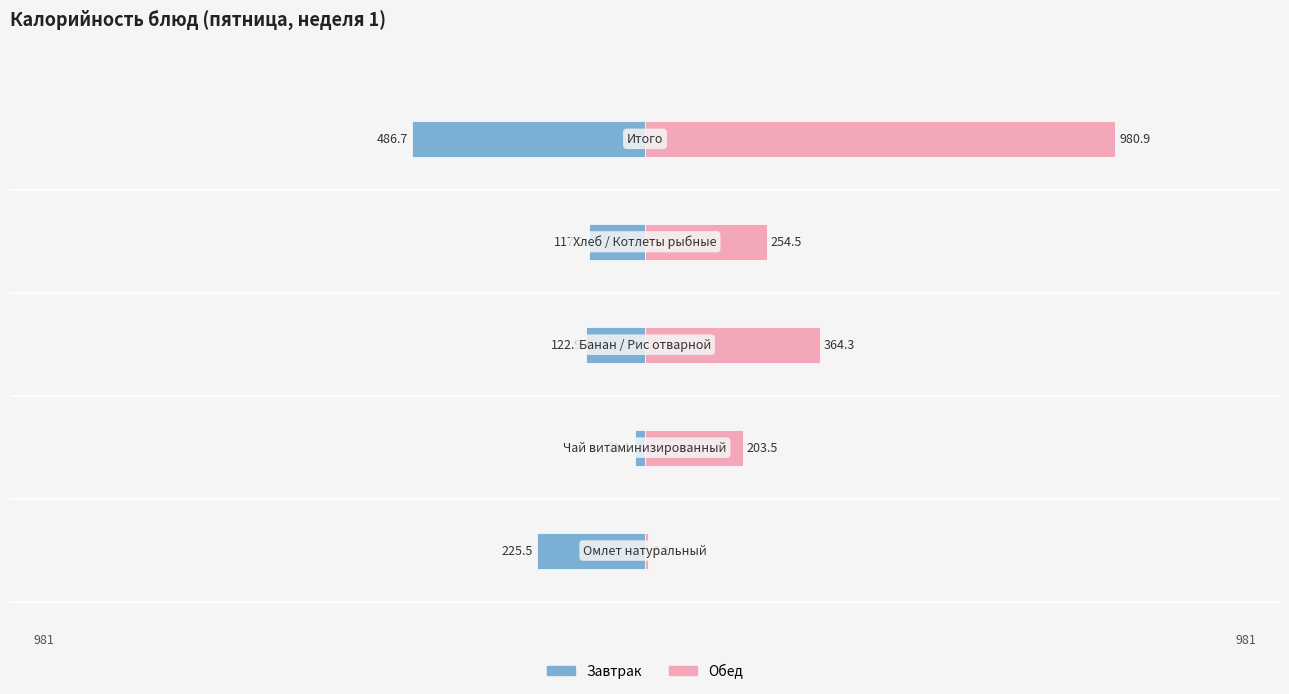

Reading right to left, what are all the values shown in this chart?

Завтрак: 4=-486.7	3=-117.2	2=-122.9	1=-21.1	0=-225.5
Обед: 4=980.9	3=254.5	2=364.3	1=203.5	0=6.2